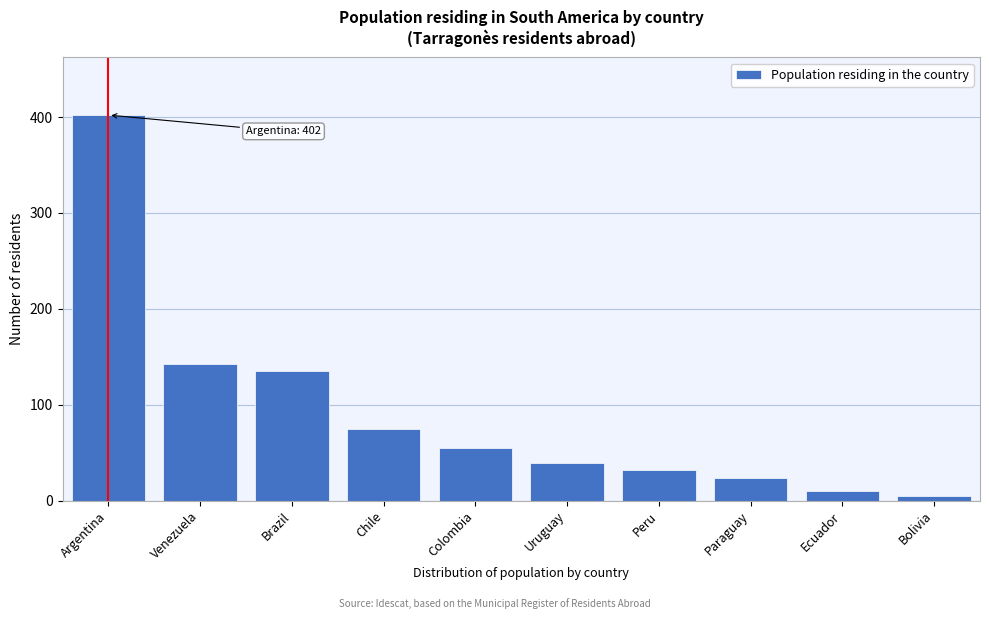

Reading left to right, extract all data points from this chart.

Argentina=402	Venezuela=142	Brazil=135	Chile=75	Colombia=55	Uruguay=39	Peru=32	Paraguay=24	Ecuador=10	Bolivia=5